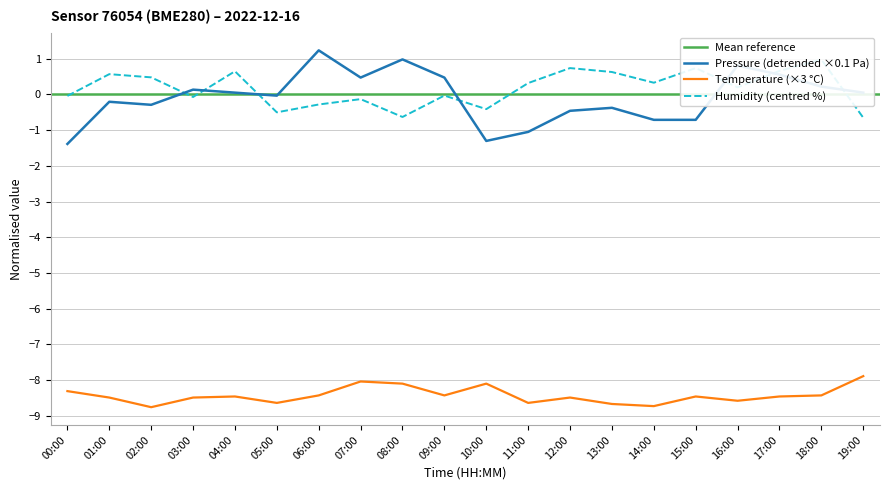

What is the minimum value shown in the chart?

-8.8